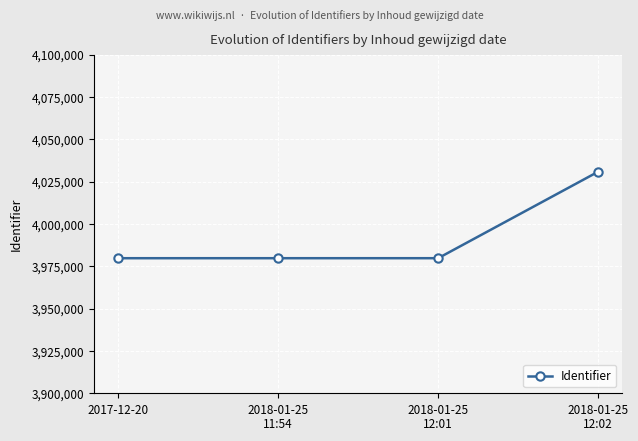

What is the average value?

3992549